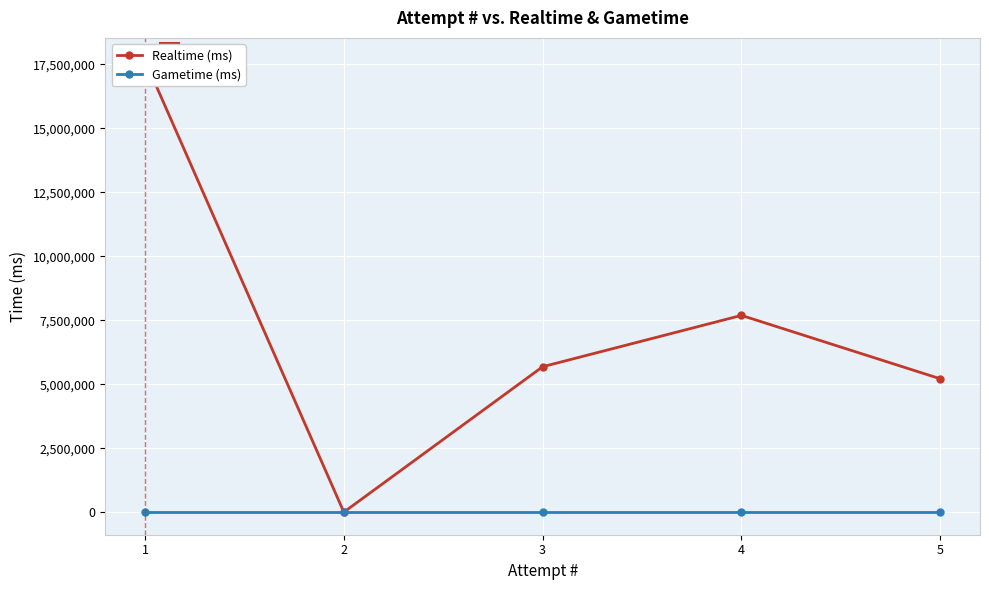

True or false: Gametime (ms) and Realtime (ms) intersect in this chart.

False